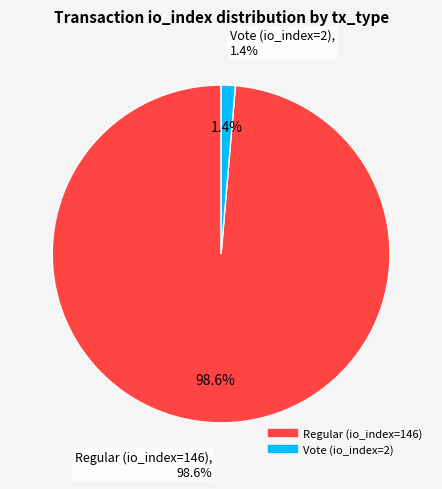

Rank the categories by value from highest to lowest.

Regular (io_index=146), Vote (io_index=2)